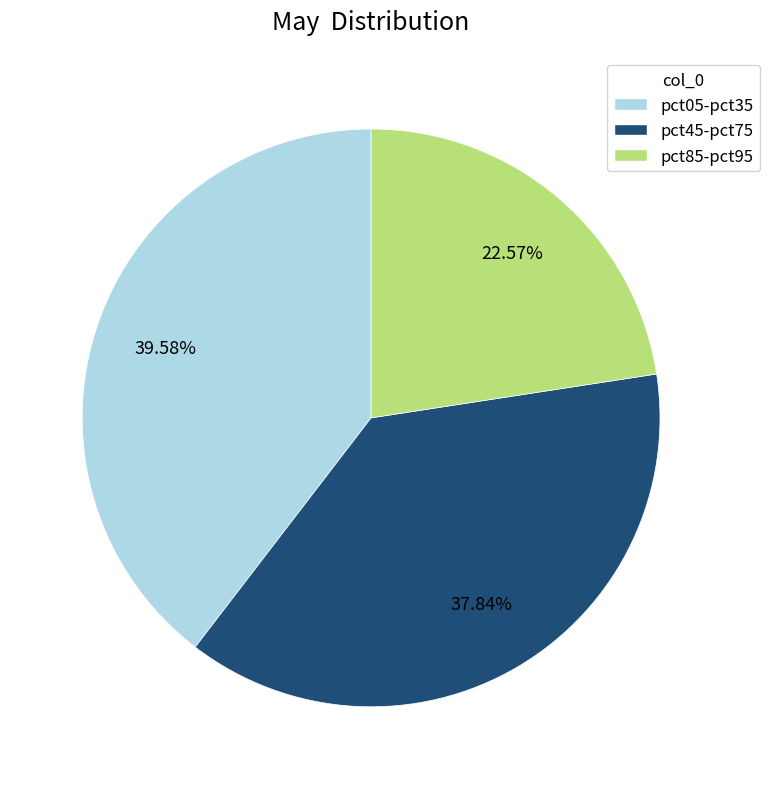

Does any single category account for the majority?

No